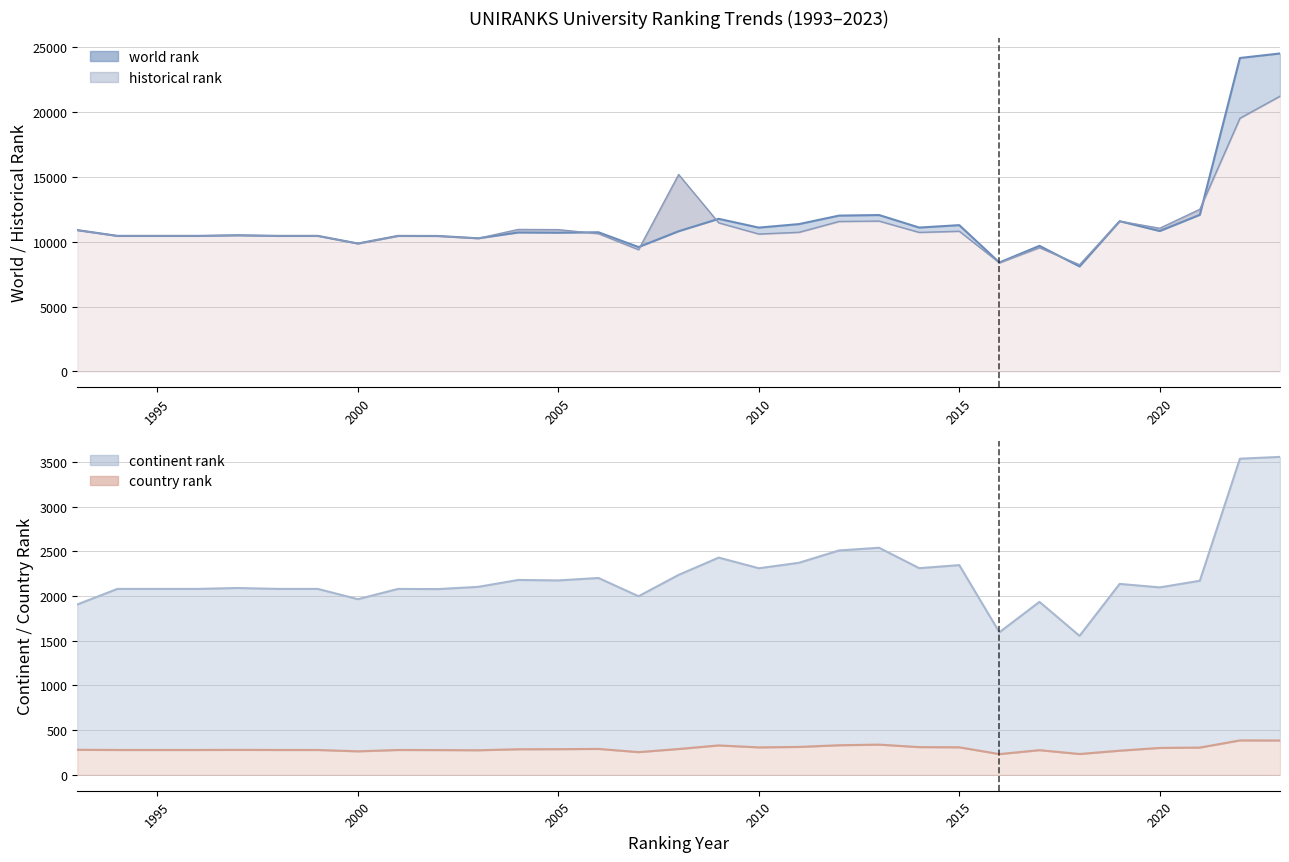

How many interior local valleys does the country rank series have?

6